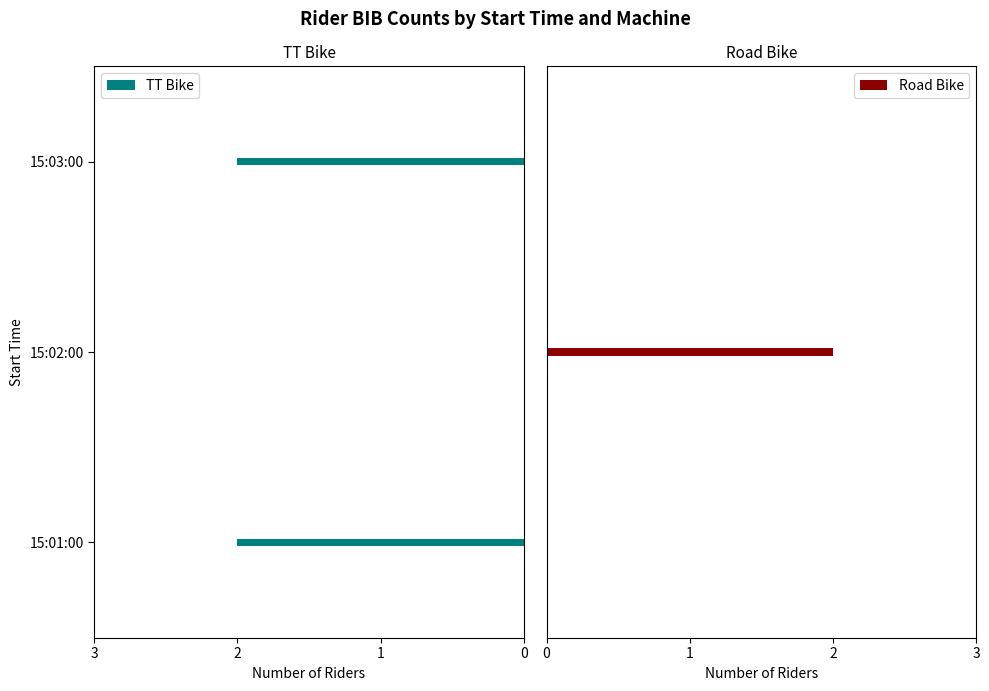

Is it true that TT Bike equals 2 at 15:01:00?

True